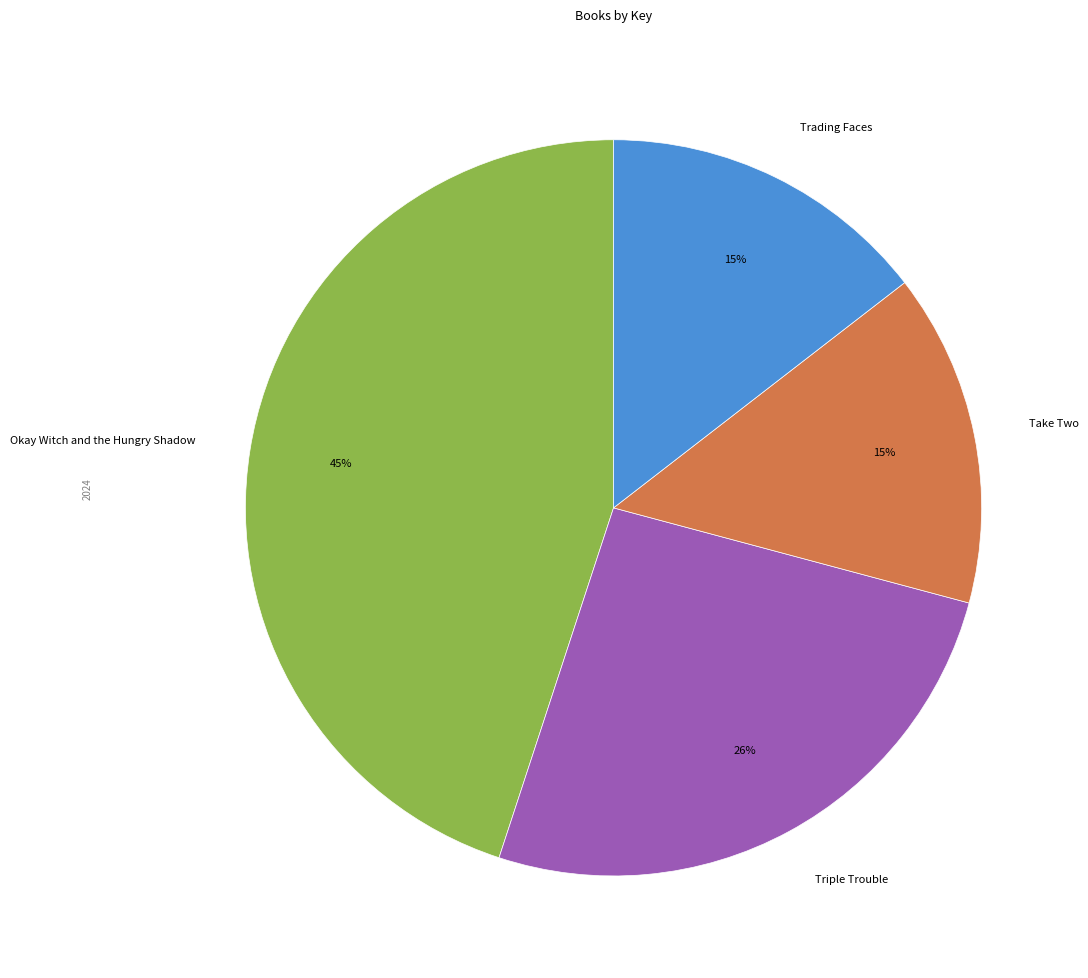

Do Okay Witch and the Hungry Shadow and Triple Trouble together represent more than half of the pie?

Yes